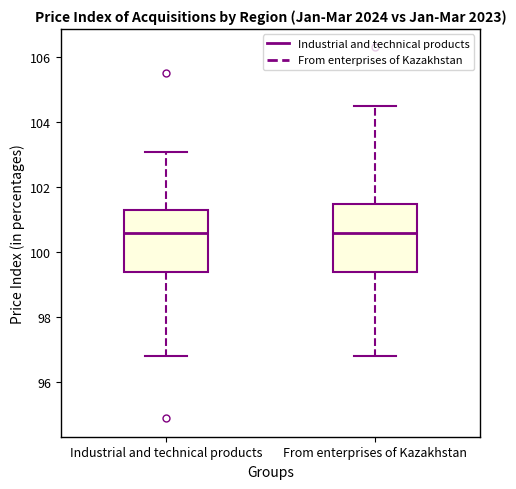

Reading left to right, transcribe this box plot: for each box, give where its median line is, the range the box spans, and where its two whiskers end, as read against the y-axis. The values are not printed on the chart, so give them approximately, as read against the axis.

Industrial and technical products: median 100.6, box 99.4 to 101.4, whiskers 96.8 to 103.2
From enterprises of Kazakhstan: median 100.6, box 99.4 to 101.6, whiskers 96.8 to 104.6